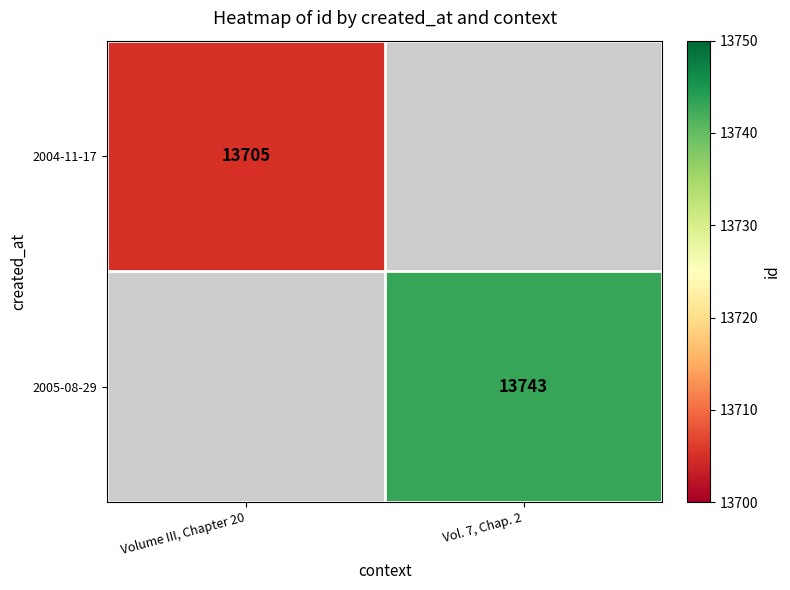

Is the value of 2005-08-29 at Vol. 7, Chap. 2 greater than the value of 2004-11-17 at Volume III, Chapter 20?

Yes